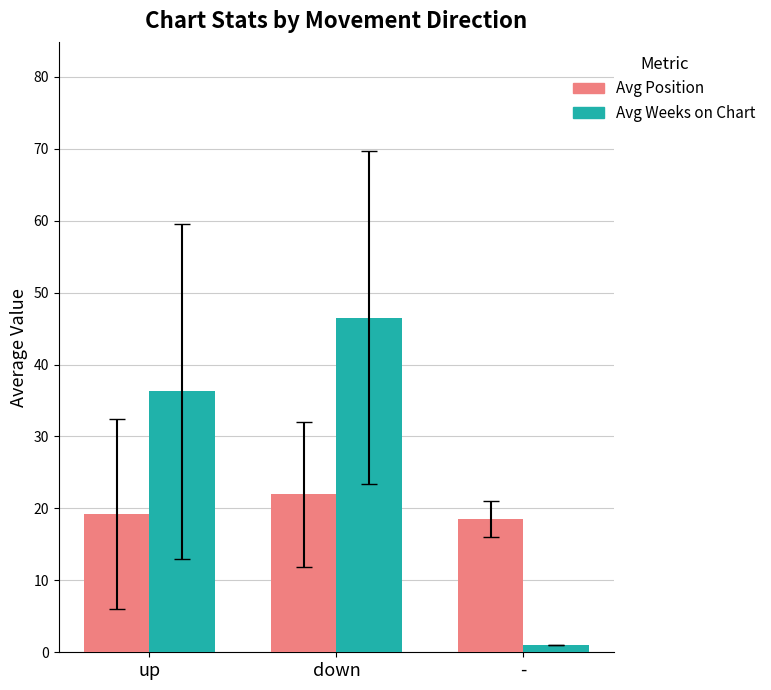

At which label does Avg Weeks on Chart reach its peak?

down